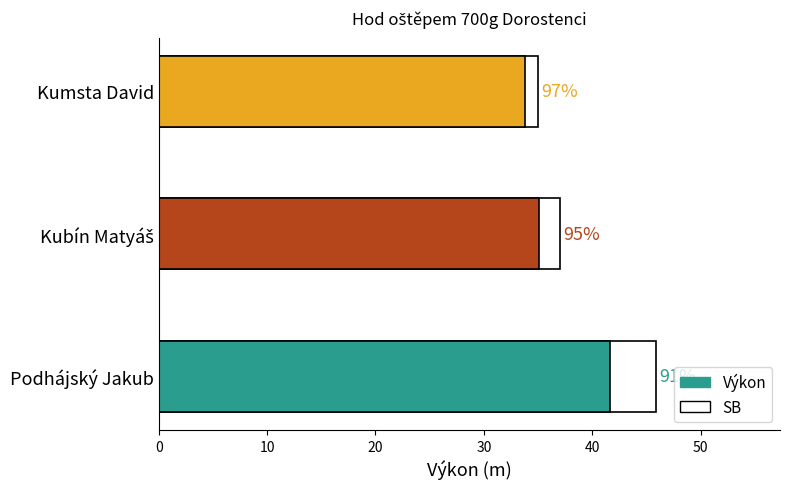

List the series in order of their overall mean, highest first.

SB, Výkon